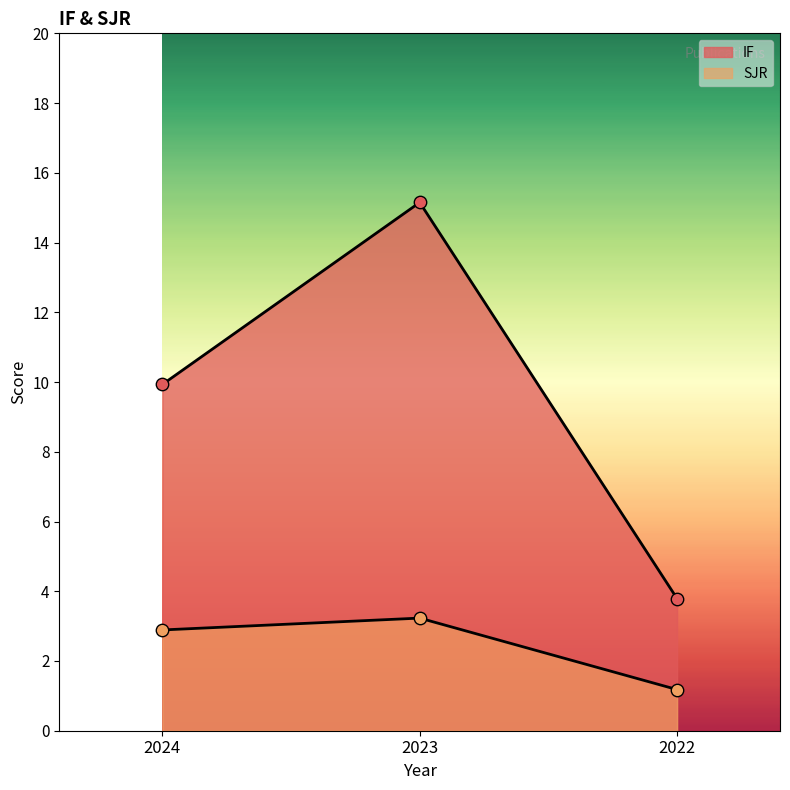

Which series contains the highest Y value?

IF